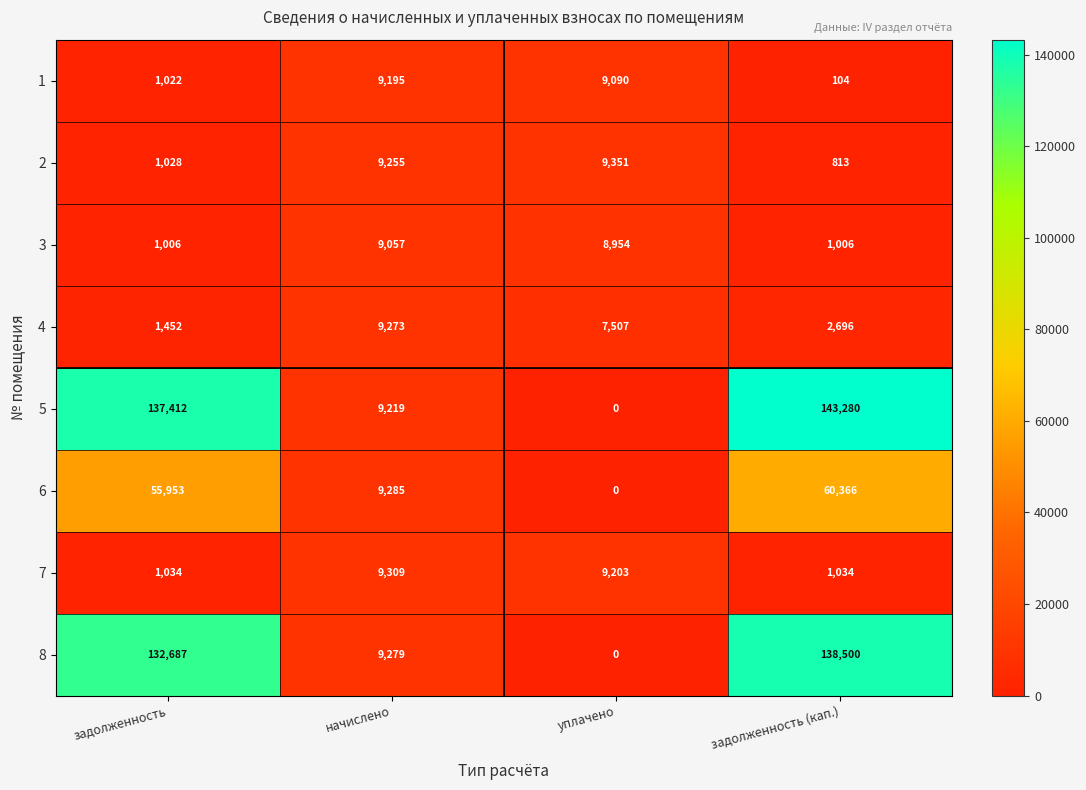

Is the value of 6 at задолженность (кап.) greater than the value of 4 at задолженность?

Yes